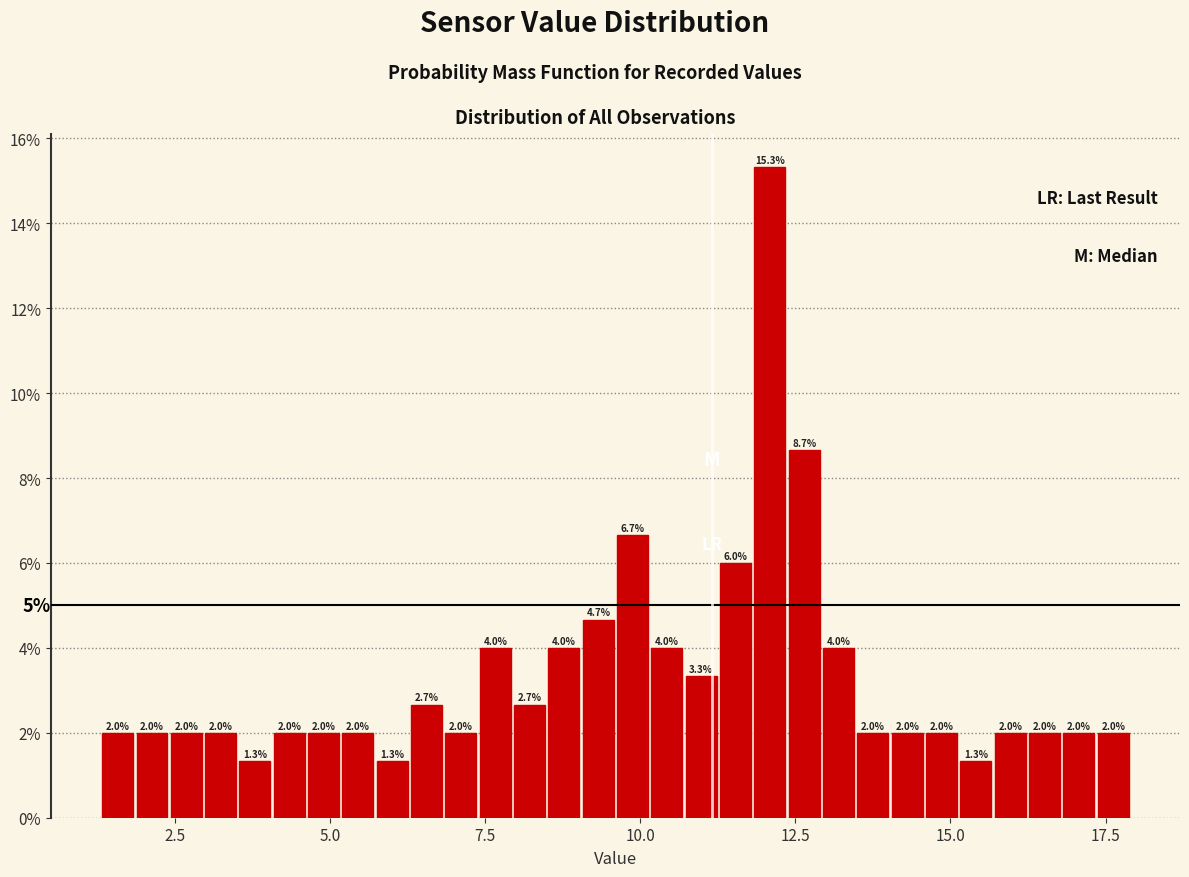

Around what value on the x-axis is the tallest bar? Give the approximate position of its centre, as read against the axis.

12.0